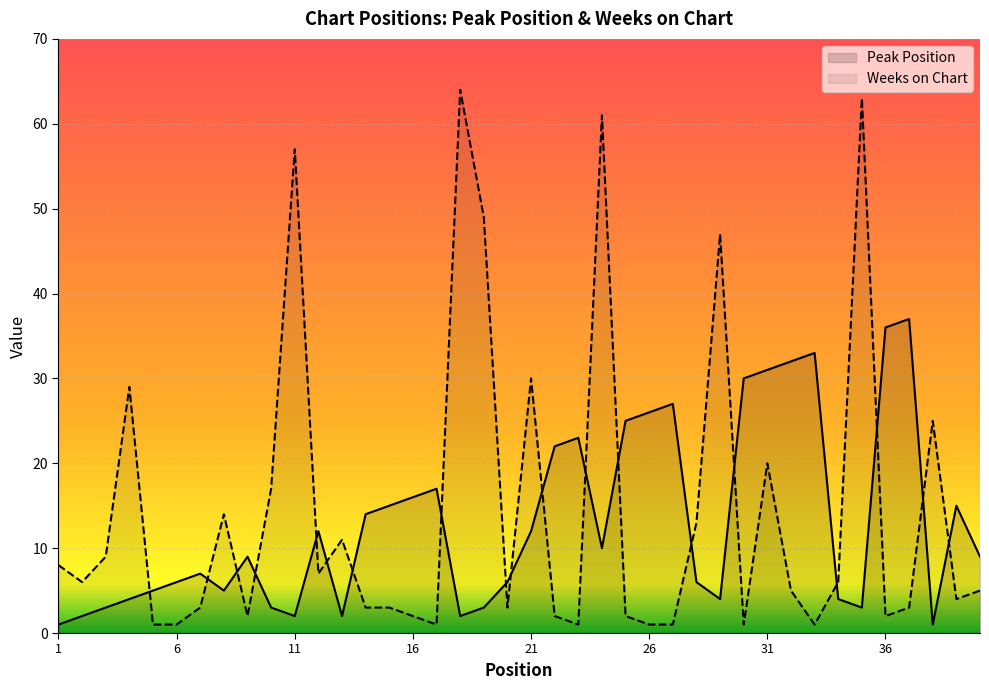

At which category does the chart reach its peak across all series?

18